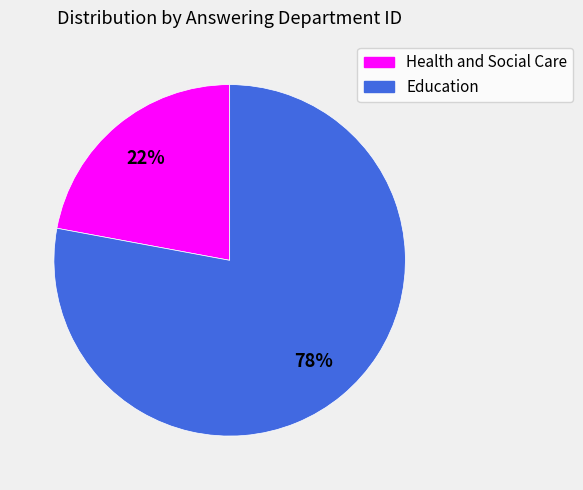

Do Education and Health and Social Care together represent more than half of the pie?

Yes